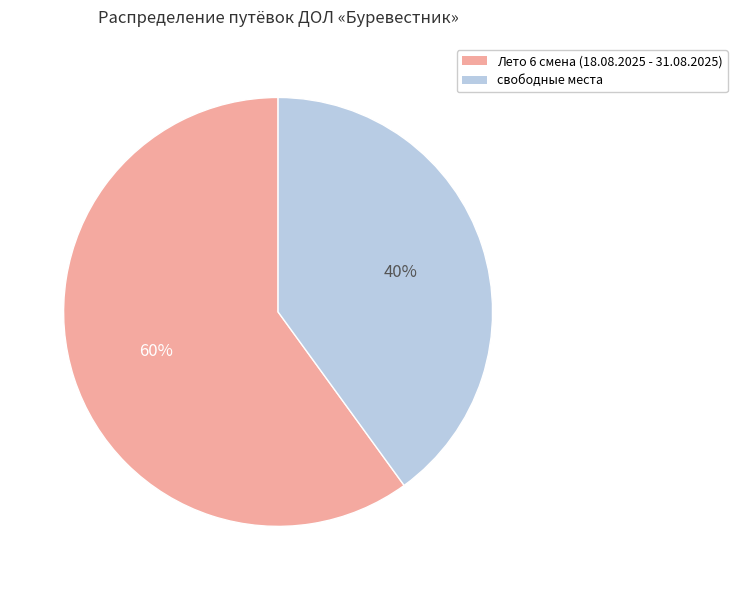

To the nearest percent, what is the difference between the largest and smallest slice percentages?

20%